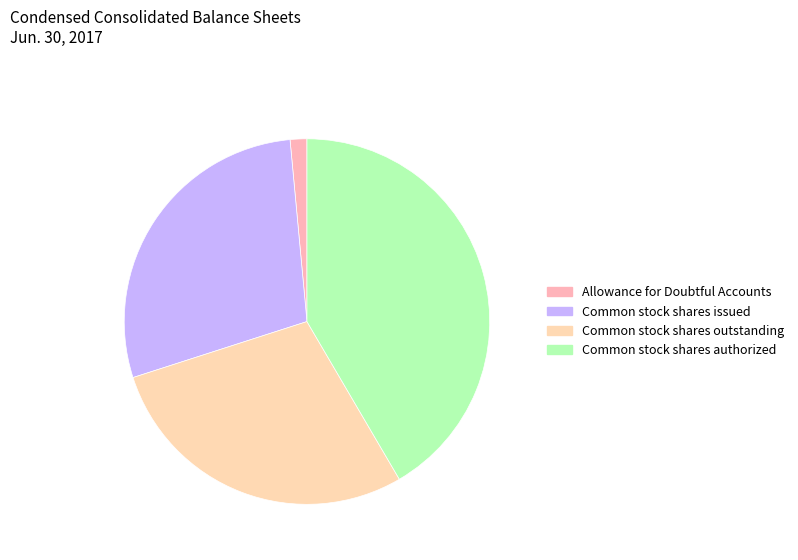

Is there a majority slice in this chart?

No